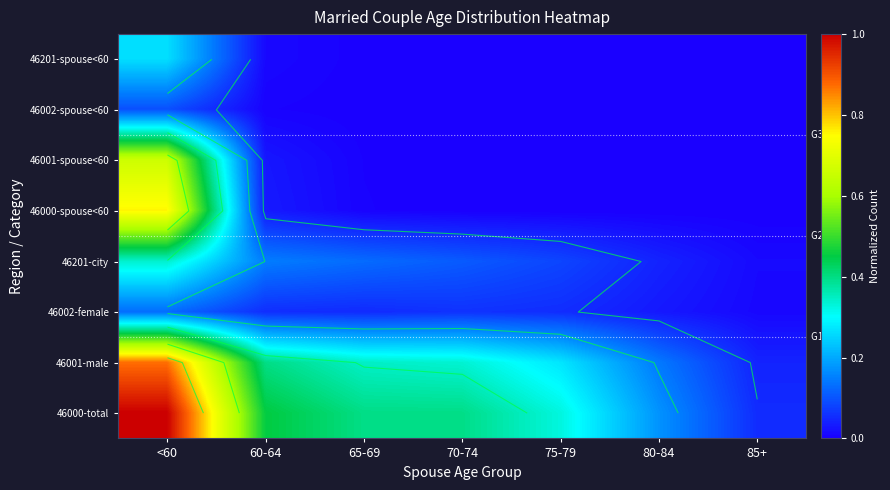

What is the average value of the 46000-spouse<60 series?

0.1